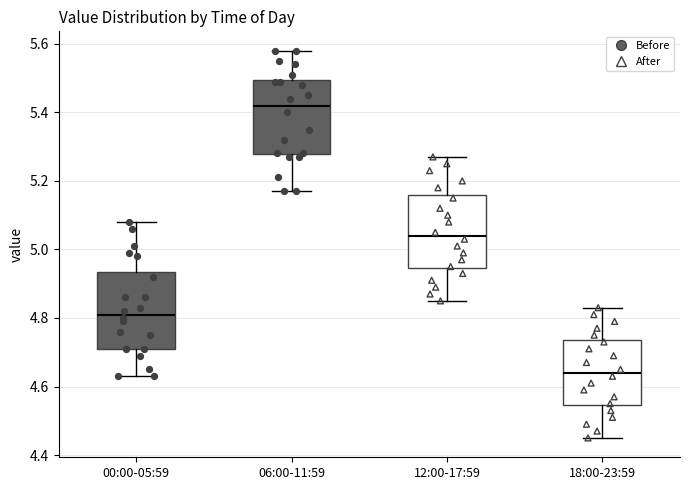

Reading left to right, transcribe this box plot: for each box, give where its median line is, the range the box spans, and where its two whiskers end, as read against the y-axis. The values are not printed on the chart, so give them approximately, as read against the axis.

00:00-05:59: median 4.82, box 4.72 to 4.94, whiskers 4.64 to 5.08
06:00-11:59: median 5.42, box 5.28 to 5.50, whiskers 5.18 to 5.58
12:00-17:59: median 5.04, box 4.94 to 5.16, whiskers 4.86 to 5.28
18:00-23:59: median 4.64, box 4.54 to 4.74, whiskers 4.46 to 4.84